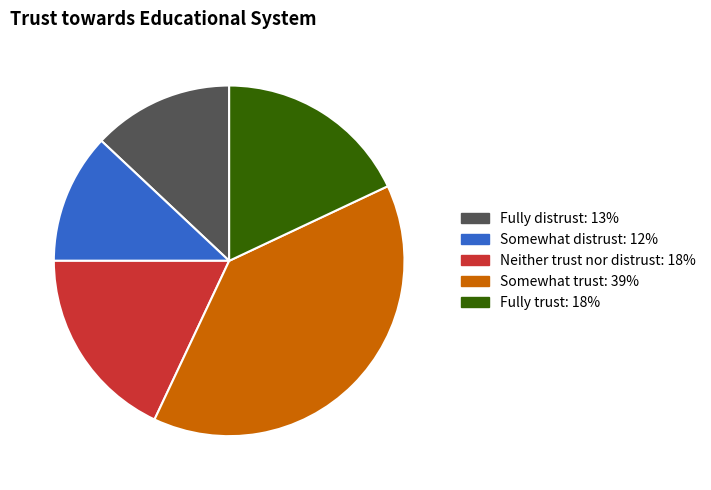

Which slice is the smallest?

Somewhat distrust